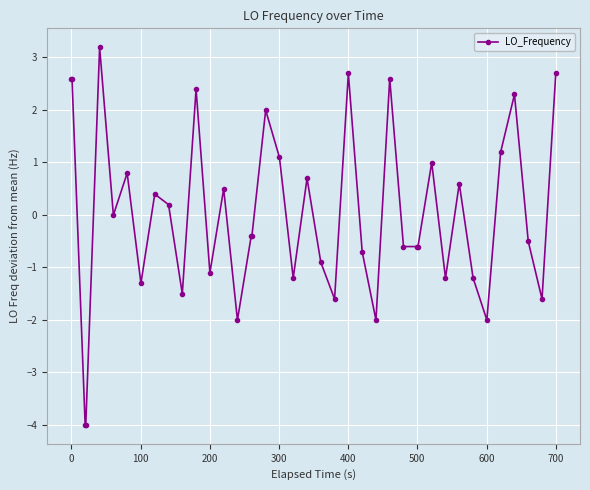

What is the greatest value displayed?

3.2